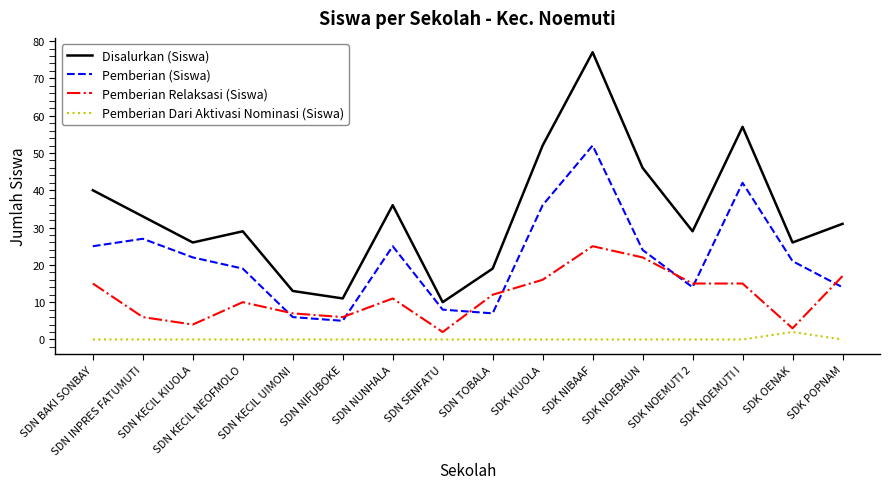

At which label does Pemberian (Siswa) reach its peak?

SDK NIBAAF